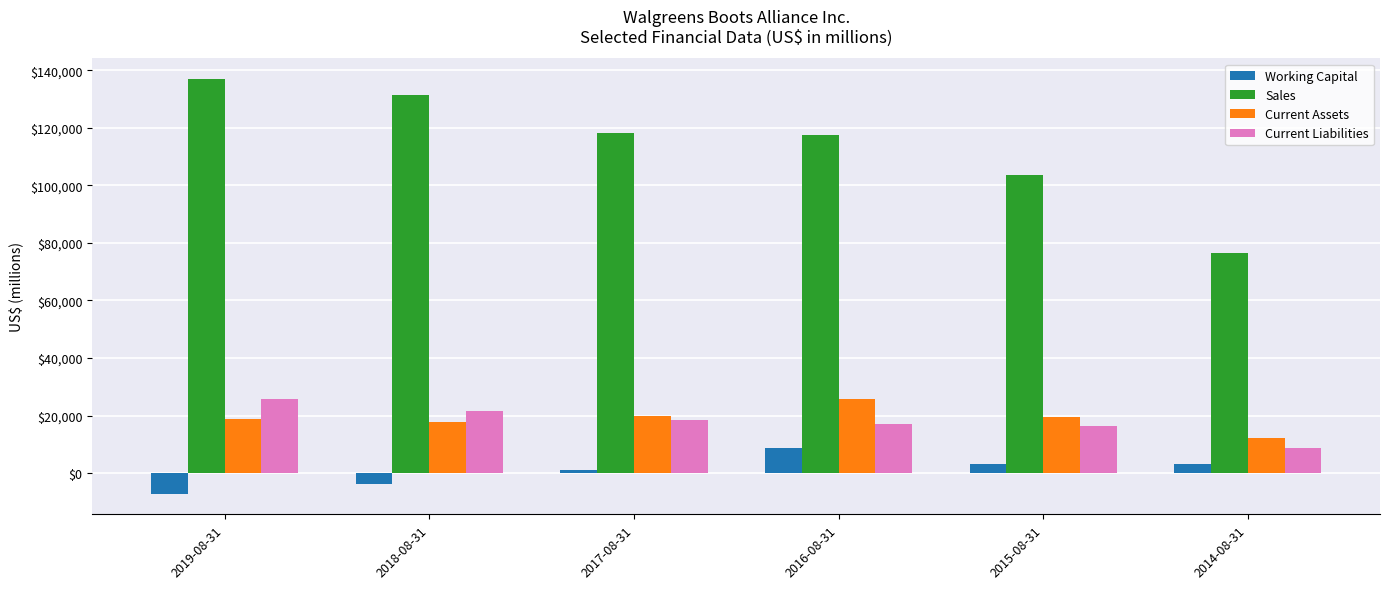

How many bars are there in each group?

4